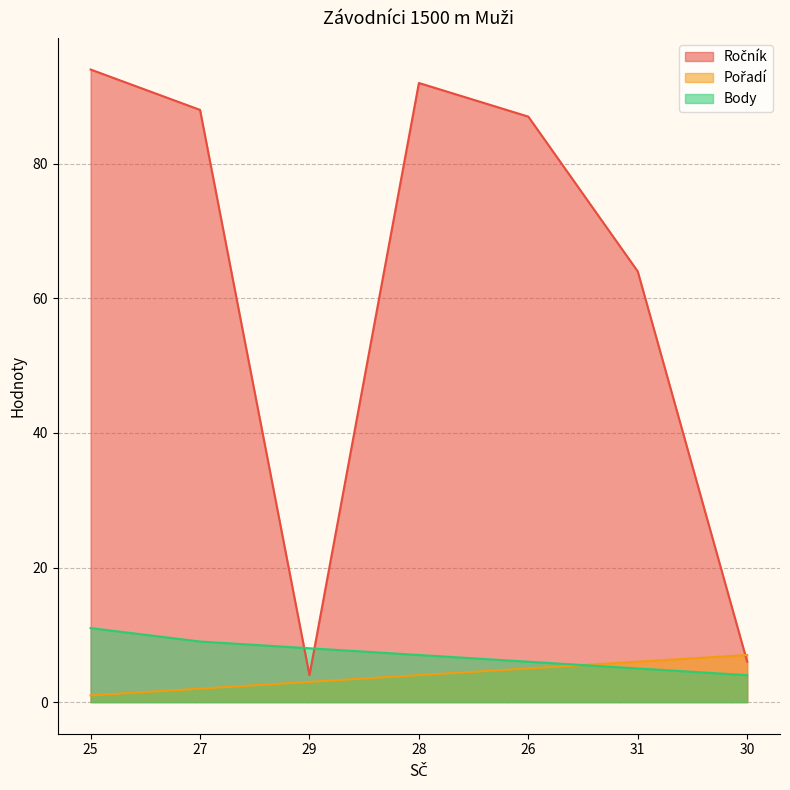

What are all the series names shown in the legend?

Ročník, Pořadí, Body